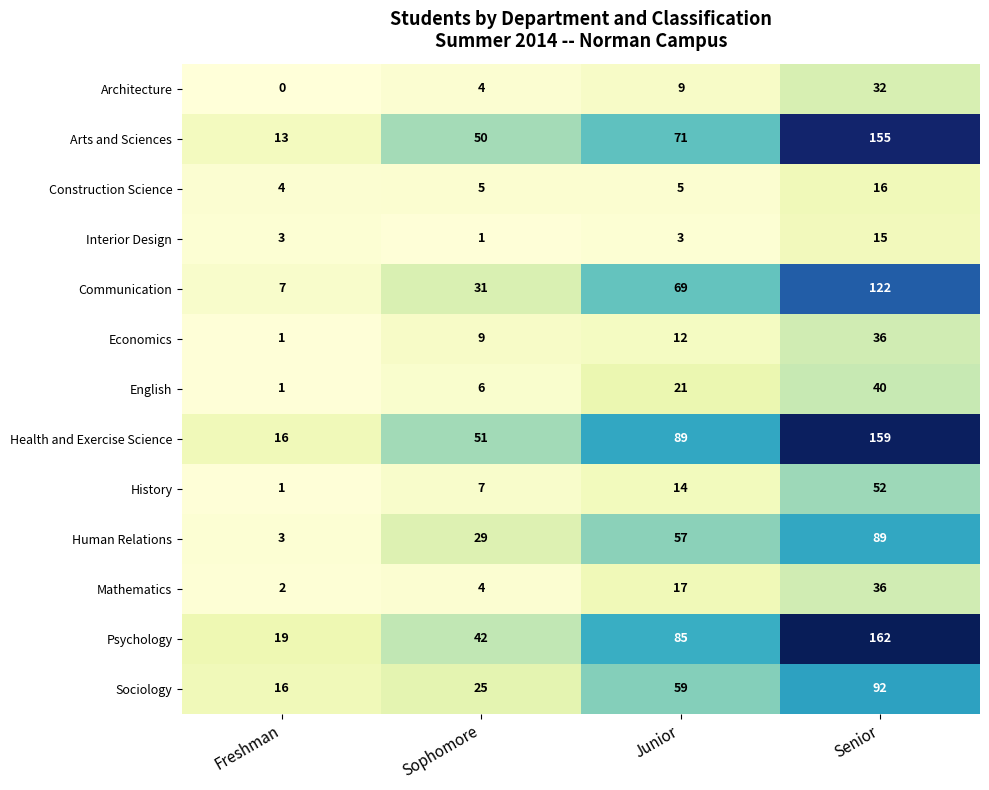

What is the greatest value displayed?

162